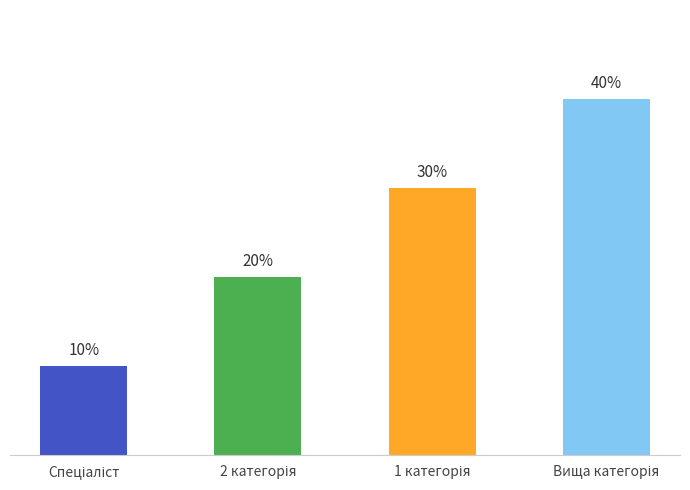

What is the label of the 1st bar from the right?

Вища категорія